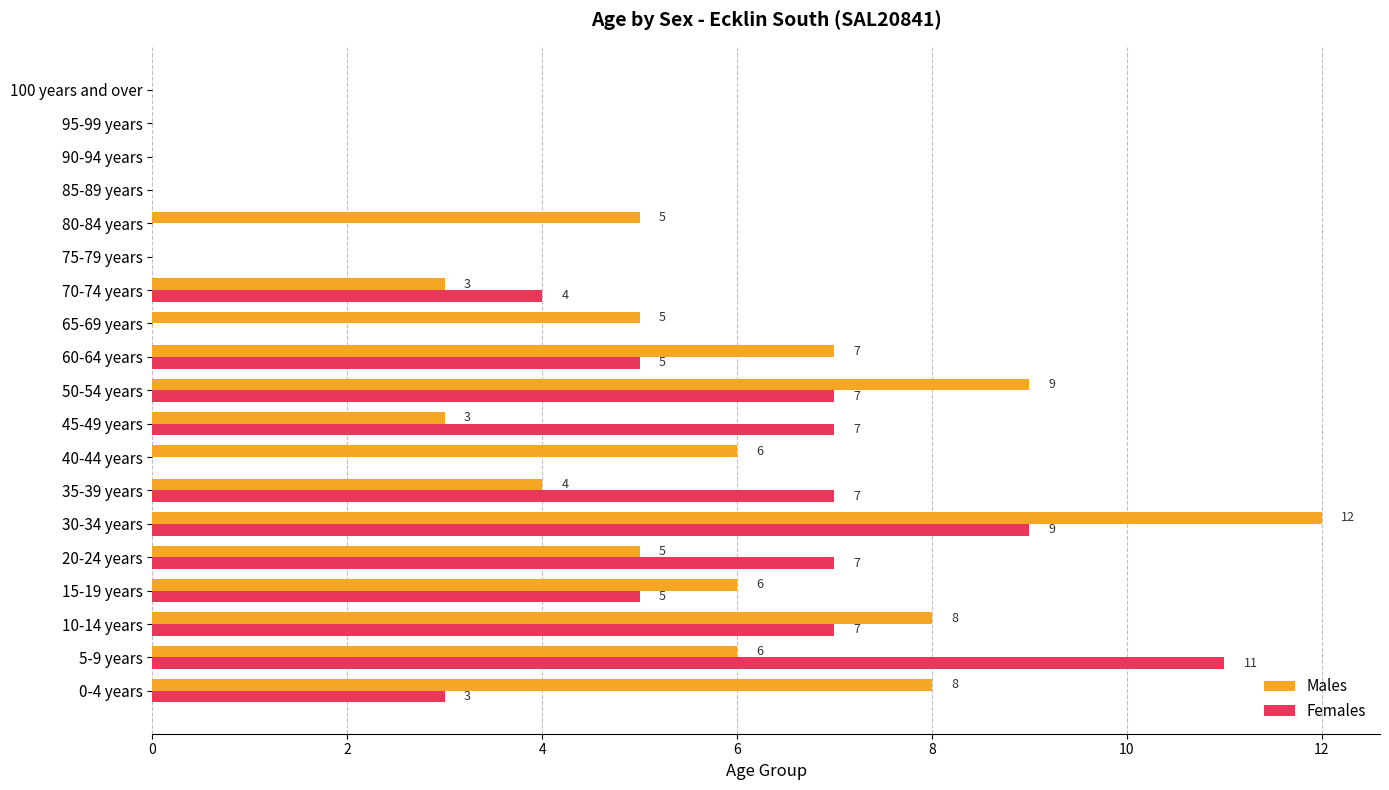

At which category does the chart reach its peak across all series?

30-34 years